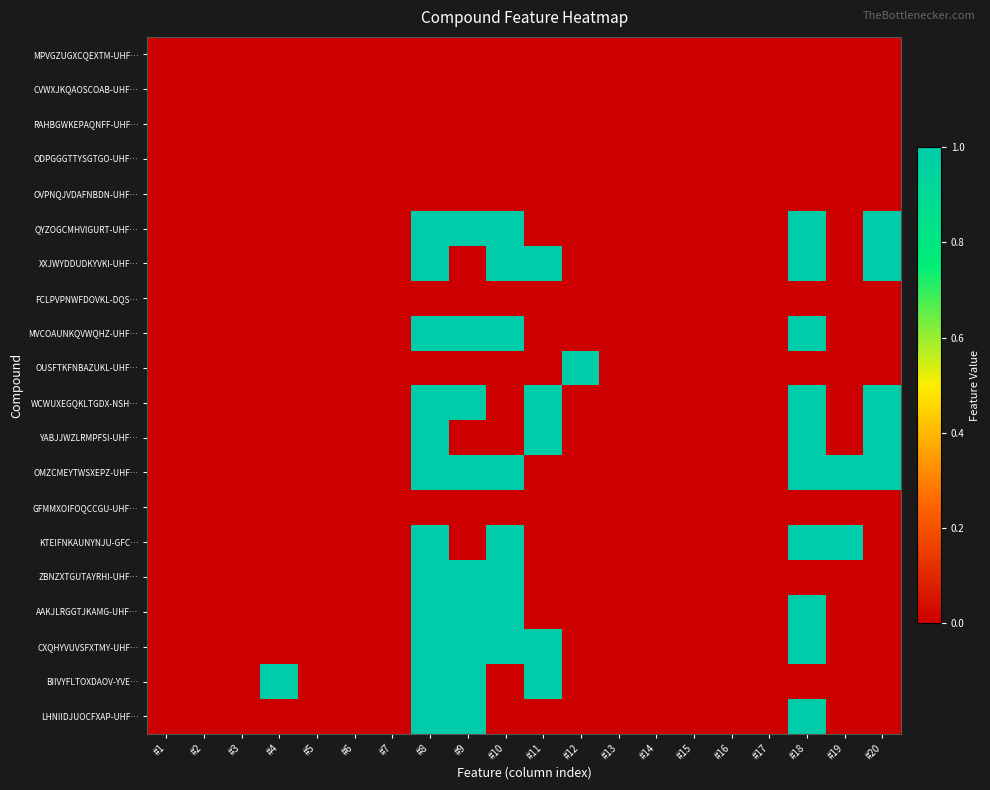

Reading left to right, transcribe all the data shown in this chart.

MPVGZUGXCQEXTM-UHF…: #1=0	#2=0	#3=0	#4=0	#5=0	#6=0	#7=0	#8=0	#9=0	#10=0	#11=0	#12=0	#13=0	#14=0	#15=0	#16=0	#17=0	#18=0	#19=0	#20=0
CVWXJKQAOSCOAB-UHF…: #1=0	#2=0	#3=0	#4=0	#5=0	#6=0	#7=0	#8=0	#9=0	#10=0	#11=0	#12=0	#13=0	#14=0	#15=0	#16=0	#17=0	#18=0	#19=0	#20=0
RAHBGWKEPAQNFF-UHF…: #1=0	#2=0	#3=0	#4=0	#5=0	#6=0	#7=0	#8=0	#9=0	#10=0	#11=0	#12=0	#13=0	#14=0	#15=0	#16=0	#17=0	#18=0	#19=0	#20=0
ODPGGGTTYSGTGO-UHF…: #1=0	#2=0	#3=0	#4=0	#5=0	#6=0	#7=0	#8=0	#9=0	#10=0	#11=0	#12=0	#13=0	#14=0	#15=0	#16=0	#17=0	#18=0	#19=0	#20=0
OVPNQJVDAFNBDN-UHF…: #1=0	#2=0	#3=0	#4=0	#5=0	#6=0	#7=0	#8=0	#9=0	#10=0	#11=0	#12=0	#13=0	#14=0	#15=0	#16=0	#17=0	#18=0	#19=0	#20=0
QYZOGCMHVIGURT-UHF…: #1=0	#2=0	#3=0	#4=0	#5=0	#6=0	#7=0	#8=1	#9=1	#10=1	#11=0	#12=0	#13=0	#14=0	#15=0	#16=0	#17=0	#18=1	#19=0	#20=1
XXJWYDDUDKYVKI-UHF…: #1=0	#2=0	#3=0	#4=0	#5=0	#6=0	#7=0	#8=1	#9=0	#10=1	#11=1	#12=0	#13=0	#14=0	#15=0	#16=0	#17=0	#18=1	#19=0	#20=1
FCLPVPNWFDOVKL-DQS…: #1=0	#2=0	#3=0	#4=0	#5=0	#6=0	#7=0	#8=0	#9=0	#10=0	#11=0	#12=0	#13=0	#14=0	#15=0	#16=0	#17=0	#18=0	#19=0	#20=0
MVCOAUNKQVWQHZ-UHF…: #1=0	#2=0	#3=0	#4=0	#5=0	#6=0	#7=0	#8=1	#9=1	#10=1	#11=0	#12=0	#13=0	#14=0	#15=0	#16=0	#17=0	#18=1	#19=0	#20=0
OUSFTKFNBAZUKL-UHF…: #1=0	#2=0	#3=0	#4=0	#5=0	#6=0	#7=0	#8=0	#9=0	#10=0	#11=0	#12=1	#13=0	#14=0	#15=0	#16=0	#17=0	#18=0	#19=0	#20=0
WCWUXEGQKLTGDX-NSH…: #1=0	#2=0	#3=0	#4=0	#5=0	#6=0	#7=0	#8=1	#9=1	#10=0	#11=1	#12=0	#13=0	#14=0	#15=0	#16=0	#17=0	#18=1	#19=0	#20=1
YABJJWZLRMPFSI-UHF…: #1=0	#2=0	#3=0	#4=0	#5=0	#6=0	#7=0	#8=1	#9=0	#10=0	#11=1	#12=0	#13=0	#14=0	#15=0	#16=0	#17=0	#18=1	#19=0	#20=1
OMZCMEYTWSXEPZ-UHF…: #1=0	#2=0	#3=0	#4=0	#5=0	#6=0	#7=0	#8=1	#9=1	#10=1	#11=0	#12=0	#13=0	#14=0	#15=0	#16=0	#17=0	#18=1	#19=1	#20=1
GFMMXOIFOQCCGU-UHF…: #1=0	#2=0	#3=0	#4=0	#5=0	#6=0	#7=0	#8=0	#9=0	#10=0	#11=0	#12=0	#13=0	#14=0	#15=0	#16=0	#17=0	#18=0	#19=0	#20=0
KTEIFNKAUNYNJU-GFC…: #1=0	#2=0	#3=0	#4=0	#5=0	#6=0	#7=0	#8=1	#9=0	#10=1	#11=0	#12=0	#13=0	#14=0	#15=0	#16=0	#17=0	#18=1	#19=1	#20=0
ZBNZXTGUTAYRHI-UHF…: #1=0	#2=0	#3=0	#4=0	#5=0	#6=0	#7=0	#8=1	#9=1	#10=1	#11=0	#12=0	#13=0	#14=0	#15=0	#16=0	#17=0	#18=0	#19=0	#20=0
AAKJLRGGTJKAMG-UHF…: #1=0	#2=0	#3=0	#4=0	#5=0	#6=0	#7=0	#8=1	#9=1	#10=1	#11=0	#12=0	#13=0	#14=0	#15=0	#16=0	#17=0	#18=1	#19=0	#20=0
CXQHYVUVSFXTMY-UHF…: #1=0	#2=0	#3=0	#4=0	#5=0	#6=0	#7=0	#8=1	#9=1	#10=1	#11=1	#12=0	#13=0	#14=0	#15=0	#16=0	#17=0	#18=1	#19=0	#20=0
BIIVYFLTOXDAOV-YVE…: #1=0	#2=0	#3=0	#4=1	#5=0	#6=0	#7=0	#8=1	#9=1	#10=0	#11=1	#12=0	#13=0	#14=0	#15=0	#16=0	#17=0	#18=0	#19=0	#20=0
LHNIIDJUOCFXAP-UHF…: #1=0	#2=0	#3=0	#4=0	#5=0	#6=0	#7=0	#8=1	#9=1	#10=0	#11=0	#12=0	#13=0	#14=0	#15=0	#16=0	#17=0	#18=1	#19=0	#20=0